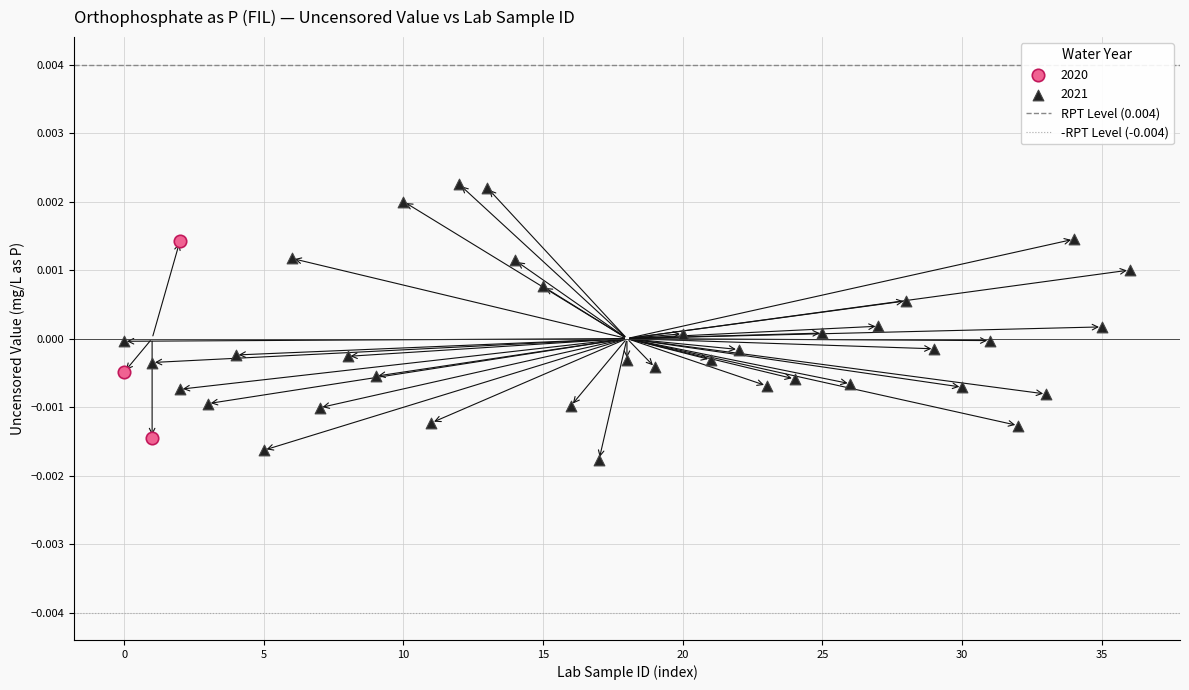

Which series has the largest Y range (max minus min)?

2021